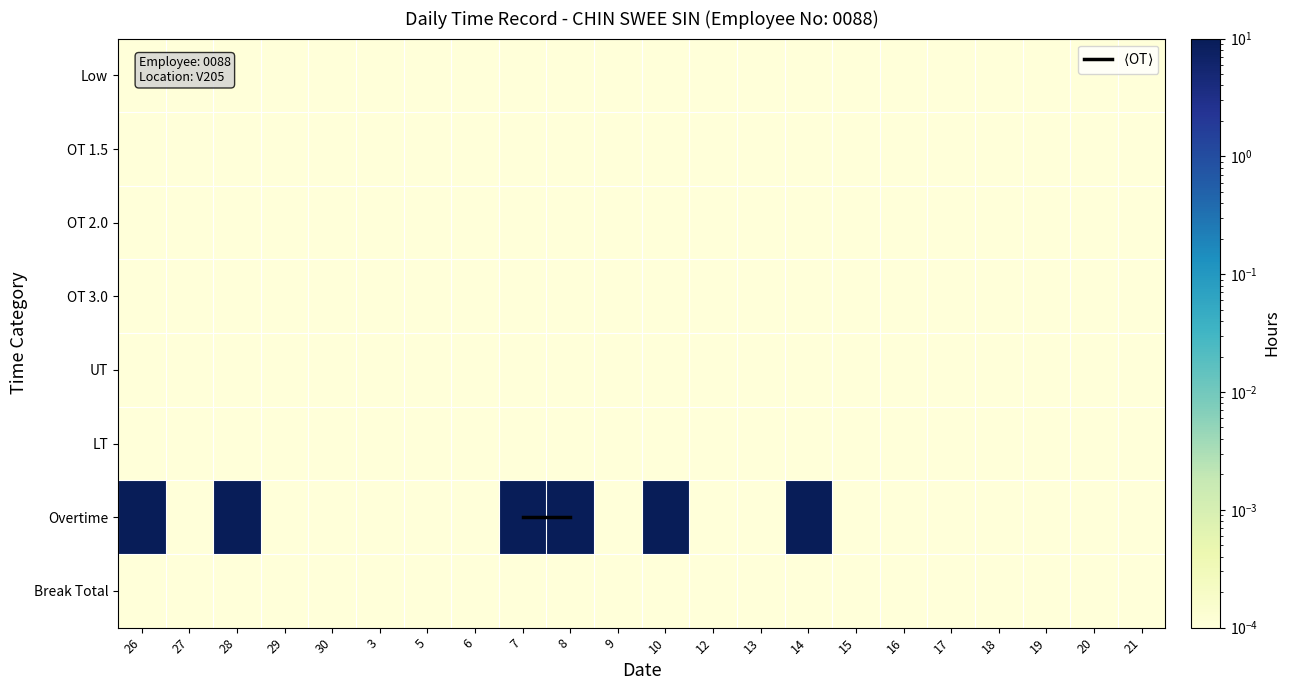

At which label does $\langle$OT$\rangle$ reach its minimum?

26